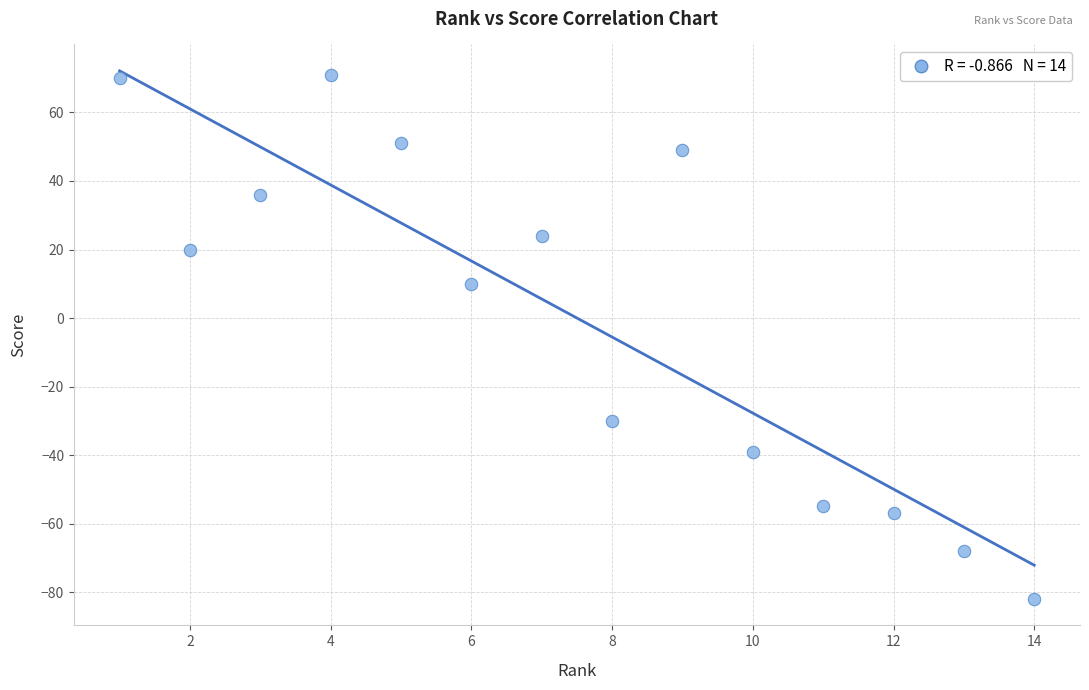

What Y value in the scatter plot is closest to -5?

10